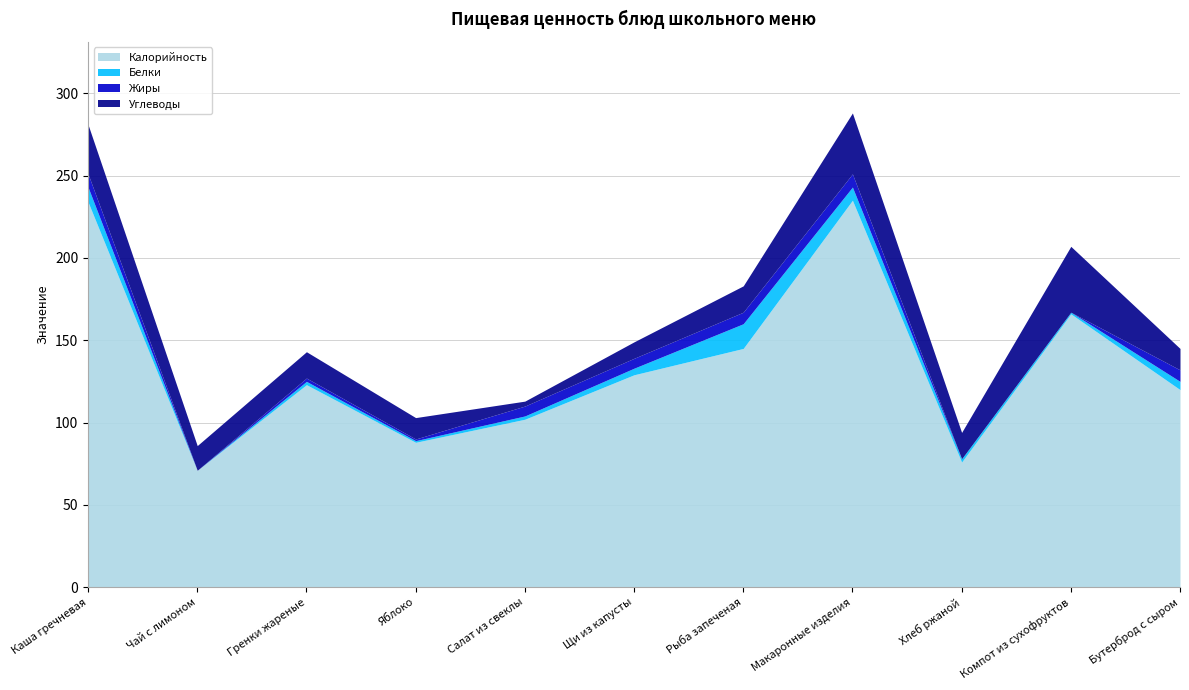

What is the sum of the Жиры values at Чай с лимоном and Макаронные изделия?

8